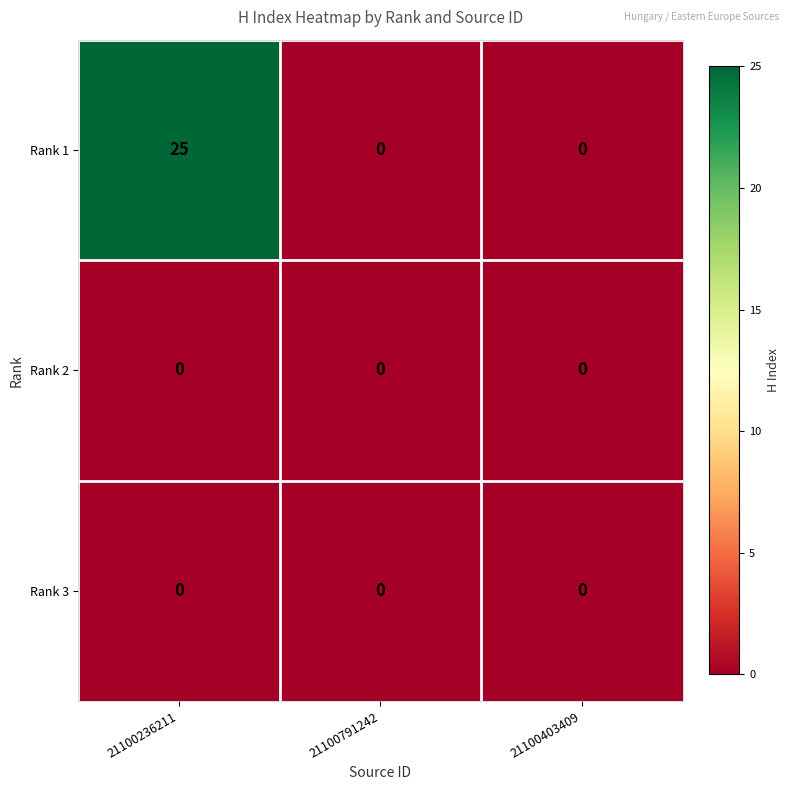

At which category is the sum across all series the highest?

21100236211